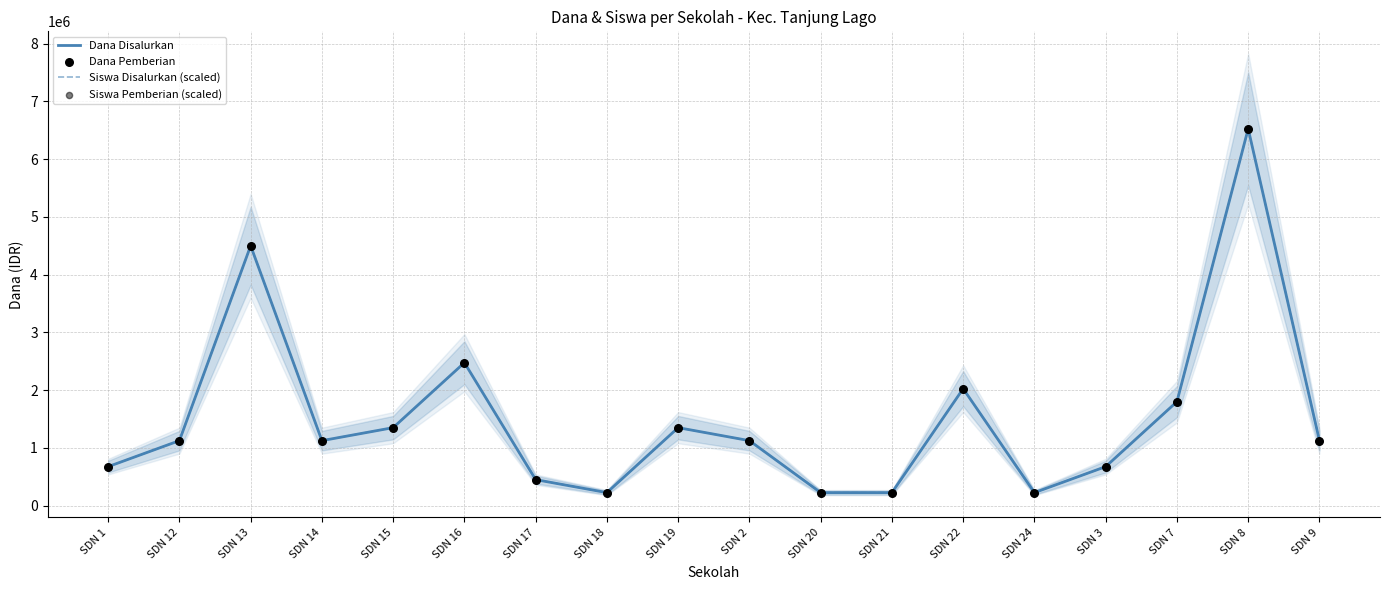

What are all the series names shown in the legend?

Dana Disalurkan, Siswa Disalurkan (scaled), Dana Pemberian, Siswa Pemberian (scaled)